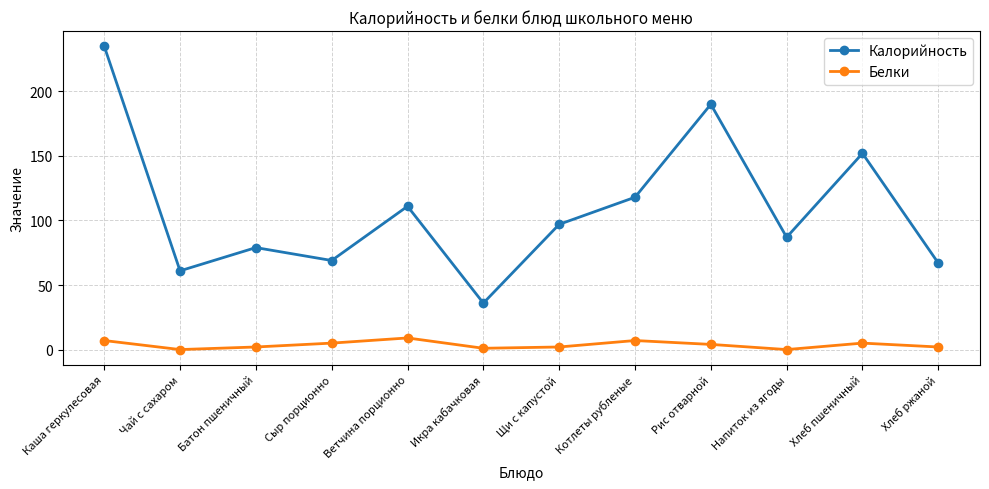

List the series in order of their overall mean, lowest first.

Белки, Калорийность